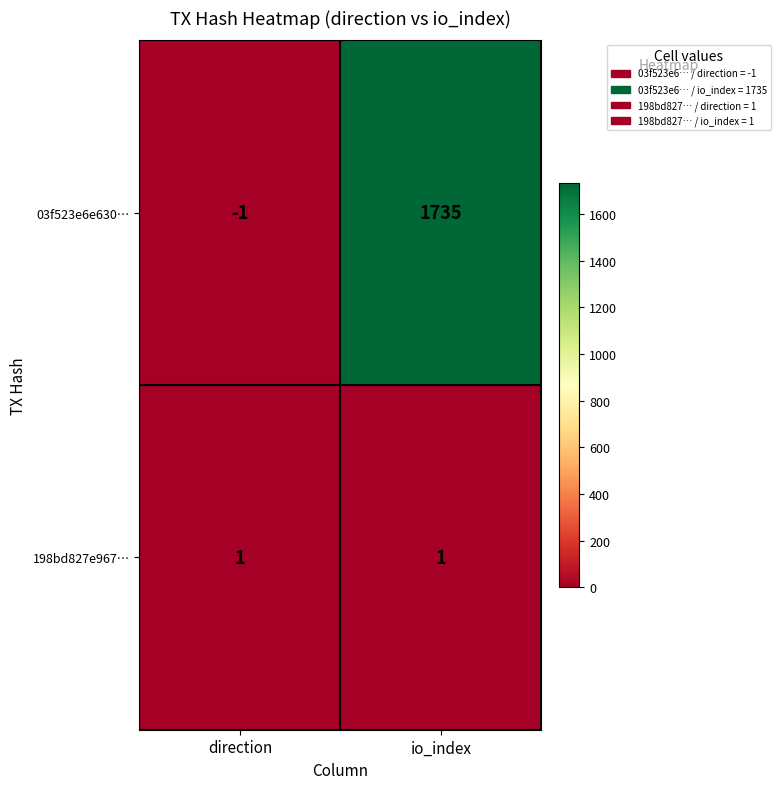

List the labels in order of 03f523e6e630… value, largest first.

io_index, direction